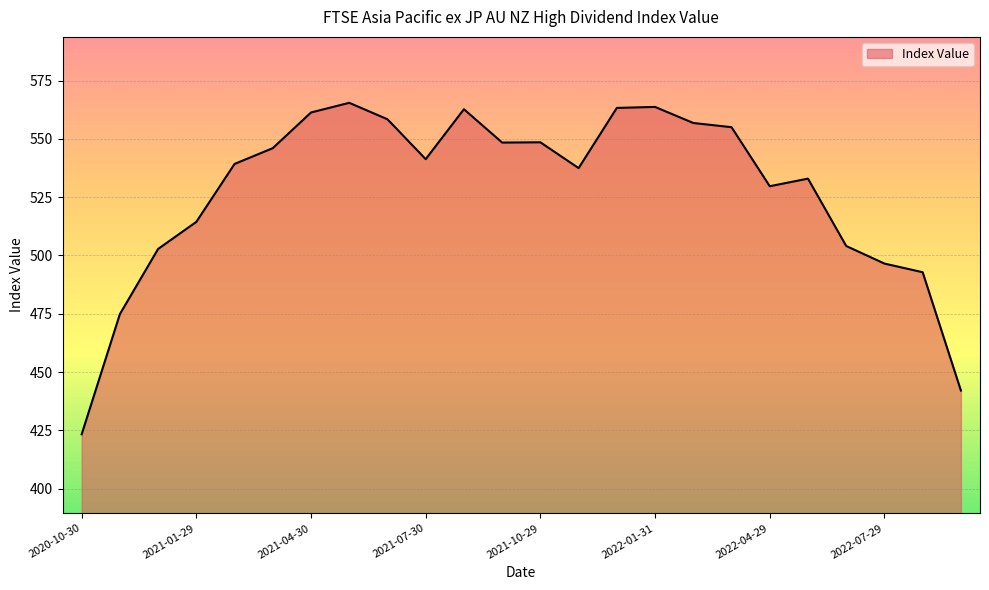

What is the maximum value shown in the chart?

565.5